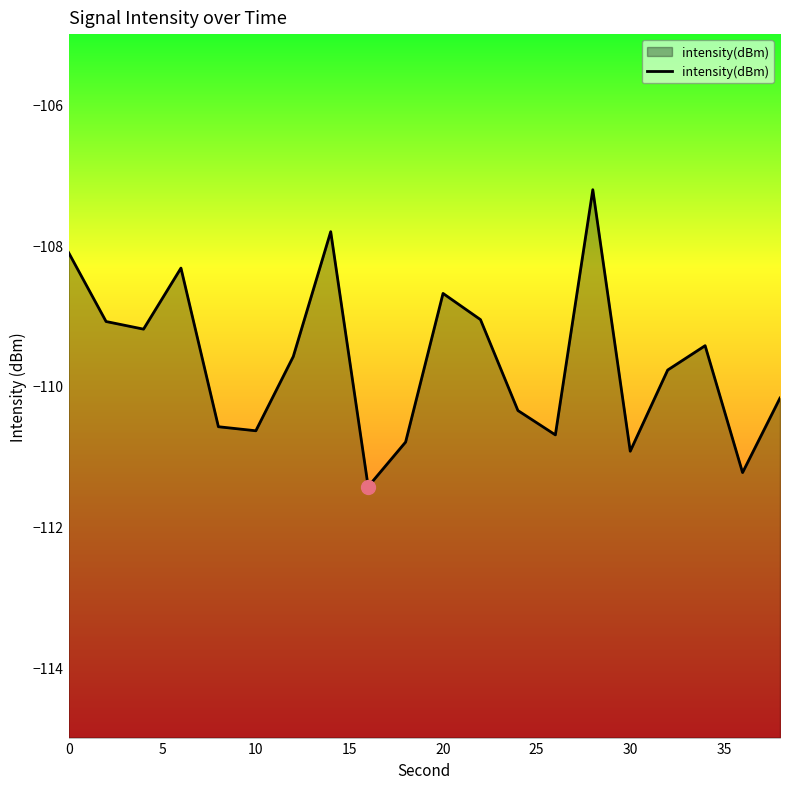

What is the difference between the maximum and minimum values?

4.2